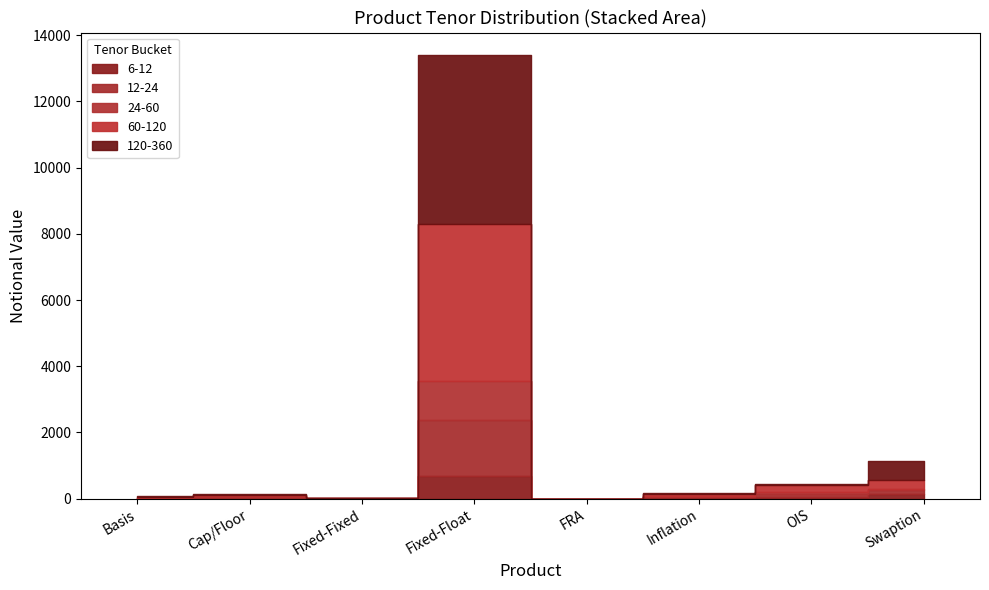

True or false: 24-60 and 12-24 intersect in this chart.

True